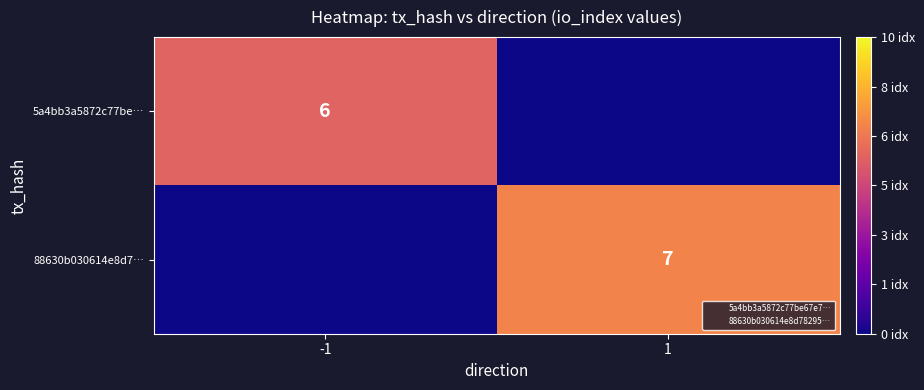

True or false: 5a4bb3a5872c77be… has a value of 6 at -1.

True